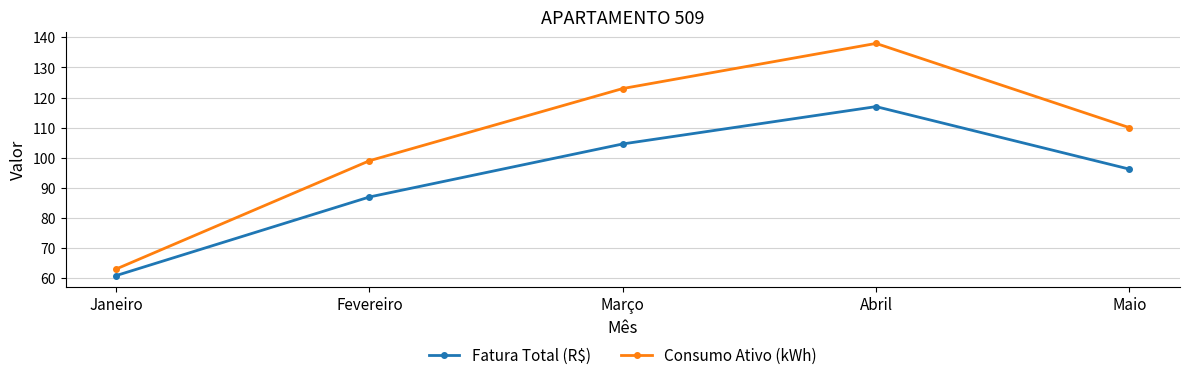

Rank the series by their average value, from highest to lowest.

Consumo Ativo (kWh), Fatura Total (R$)